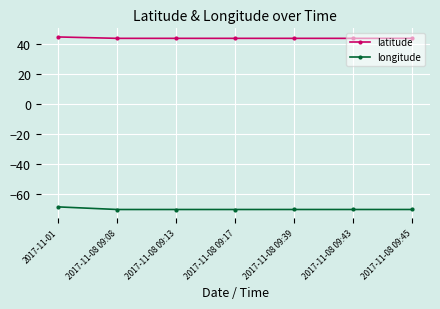

At 2017-11-08 09:13, list the series in order from largest to smallest.

latitude, longitude